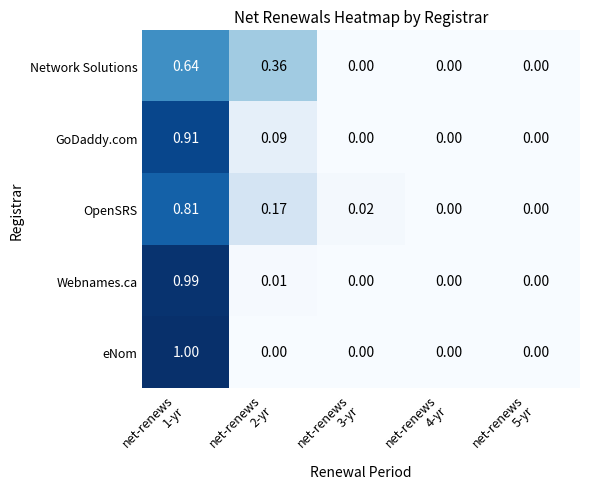

Which series has the largest range (max minus min)?

eNom